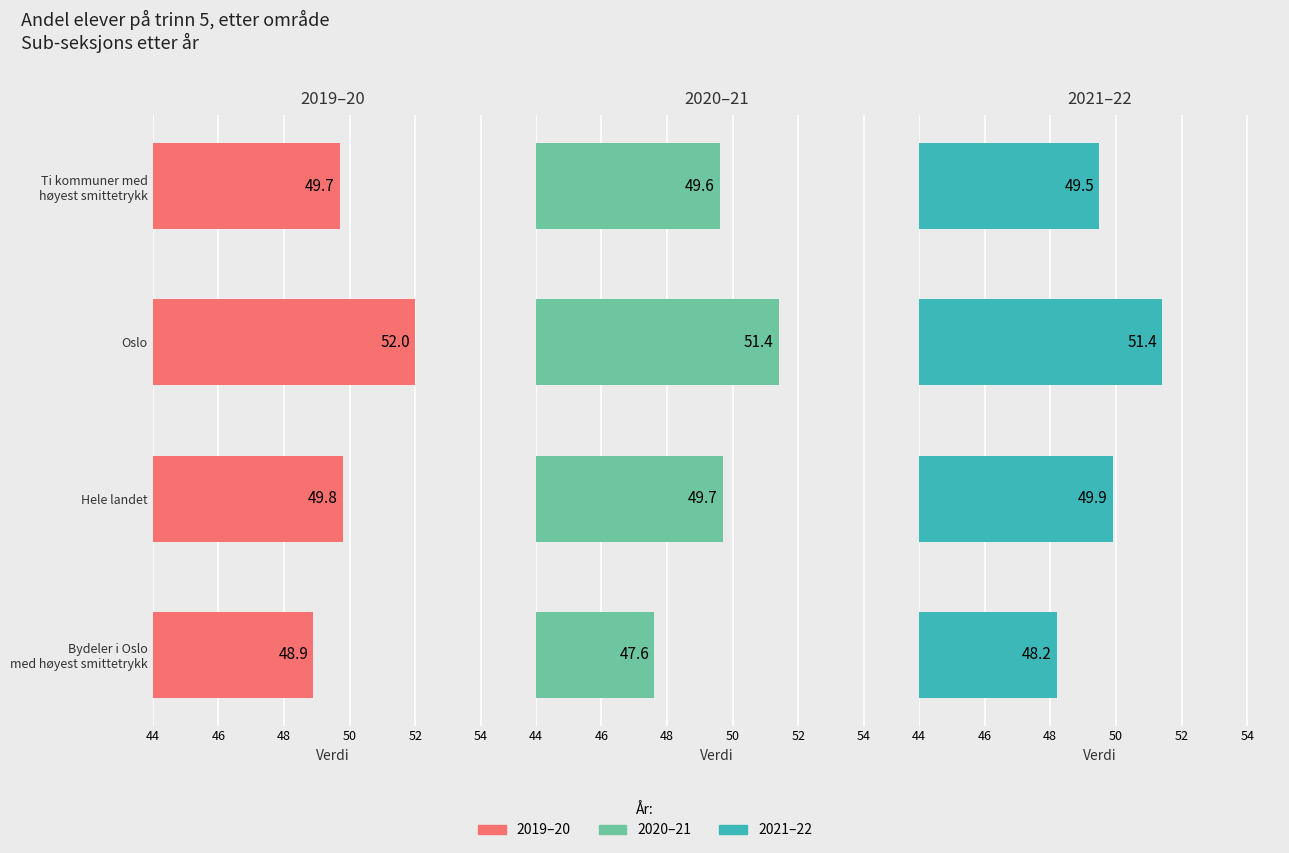

Count the 2021–22 values in the range 49 to 51.

2